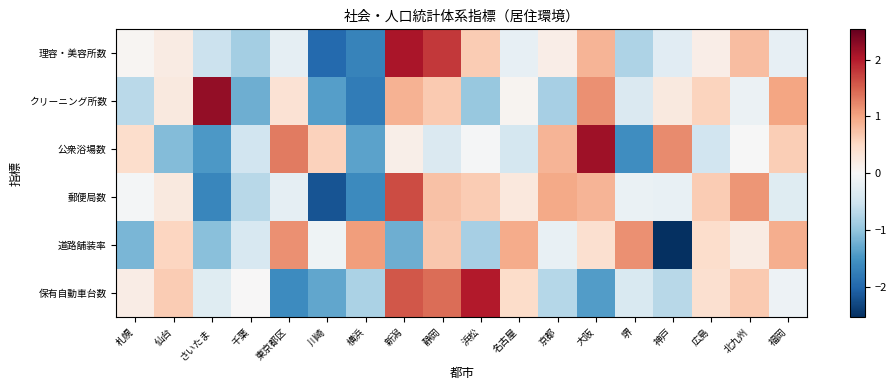

Reading left to right, what are all the values shown in this chart?

理容・美容所数: 札幌=0.1	仙台=0.2	さいたま=-0.5	千葉=-0.9	東京都区=-0.2	川崎=-2.0	横浜=-1.7	新潟=2.1	静岡=1.8	浜松=0.7	名古屋=-0.2	京都=0.2	大阪=0.9	堺=-0.8	神戸=-0.3	広島=0.2	北九州=0.8	福岡=-0.2
クリーニング所数: 札幌=-0.7	仙台=0.3	さいたま=2.2	千葉=-1.2	東京都区=0.4	川崎=-1.4	横浜=-1.8	新潟=0.9	静岡=0.7	浜松=-1.0	名古屋=0.1	京都=-0.8	大阪=1.2	堺=-0.4	神戸=0.2	広島=0.6	北九州=-0.1	福岡=1.0
公衆浴場数: 札幌=0.4	仙台=-1.1	さいたま=-1.5	千葉=-0.5	東京都区=1.3	川崎=0.6	横浜=-1.4	新潟=0.2	静岡=-0.4	浜松=-0.0	名古屋=-0.5	京都=0.9	大阪=2.2	堺=-1.6	神戸=1.2	広島=-0.5	北九州=-0.0	福岡=0.6
郵便局数: 札幌=-0.1	仙台=0.2	さいたま=-1.7	千葉=-0.7	東京都区=-0.2	川崎=-2.2	横浜=-1.6	新潟=1.7	静岡=0.7	浜松=0.6	名古屋=0.3	京都=1.0	大阪=0.9	堺=-0.2	神戸=-0.2	広島=0.6	北九州=1.1	福岡=-0.3
道路舗装率: 札幌=-1.2	仙台=0.5	さいたま=-1.1	千葉=-0.4	東京都区=1.2	川崎=-0.1	横浜=1.1	新潟=-1.2	静岡=0.7	浜松=-0.8	名古屋=0.9	京都=-0.2	大阪=0.4	堺=1.2	神戸=-2.5	広島=0.4	北九州=0.2	福岡=0.9
保有自動車台数: 札幌=0.2	仙台=0.6	さいたま=-0.3	千葉=0.0	東京都区=-1.6	川崎=-1.3	横浜=-0.8	新潟=1.6	静岡=1.4	浜松=2.0	名古屋=0.5	京都=-0.7	大阪=-1.4	堺=-0.4	神戸=-0.7	広島=0.4	北九州=0.7	福岡=-0.1